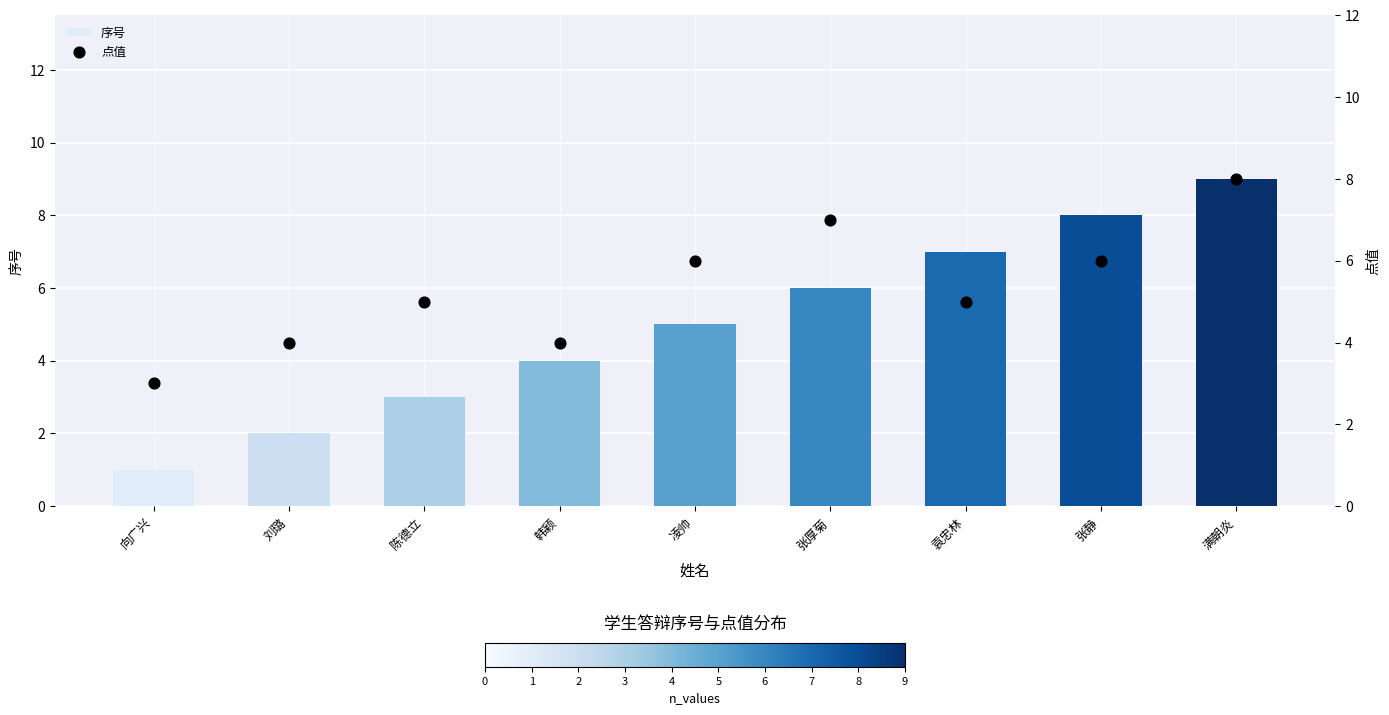

Which series has the largest total across all categories?

点值